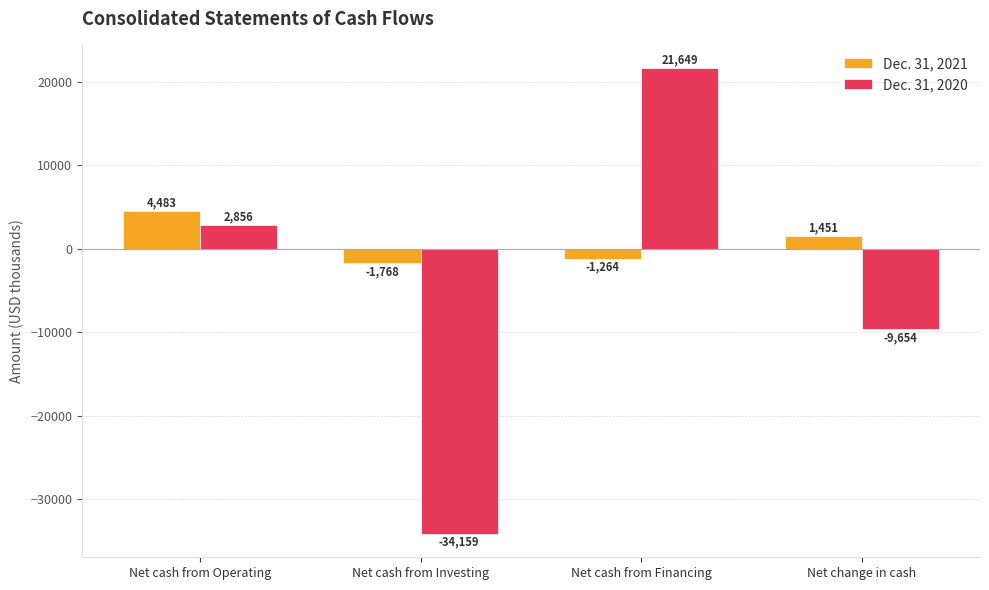

What is the average value of the Dec. 31, 2021 series?

726